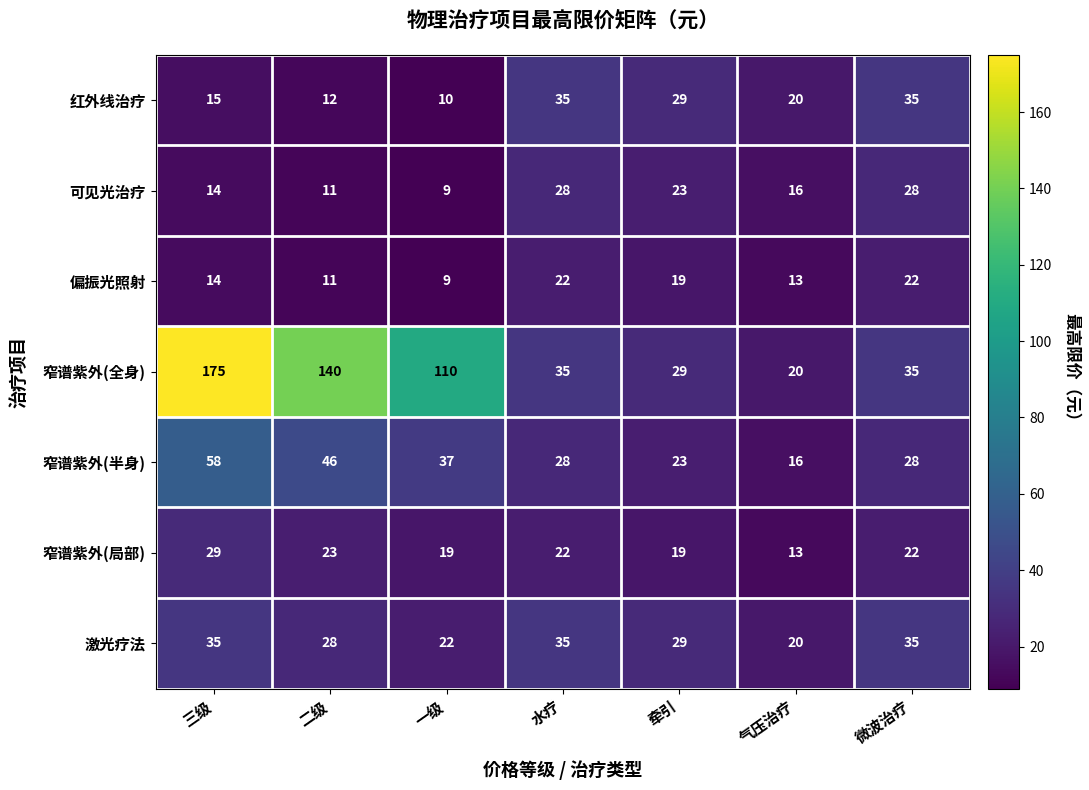

At how many categories does at least one series exceed 144?

1